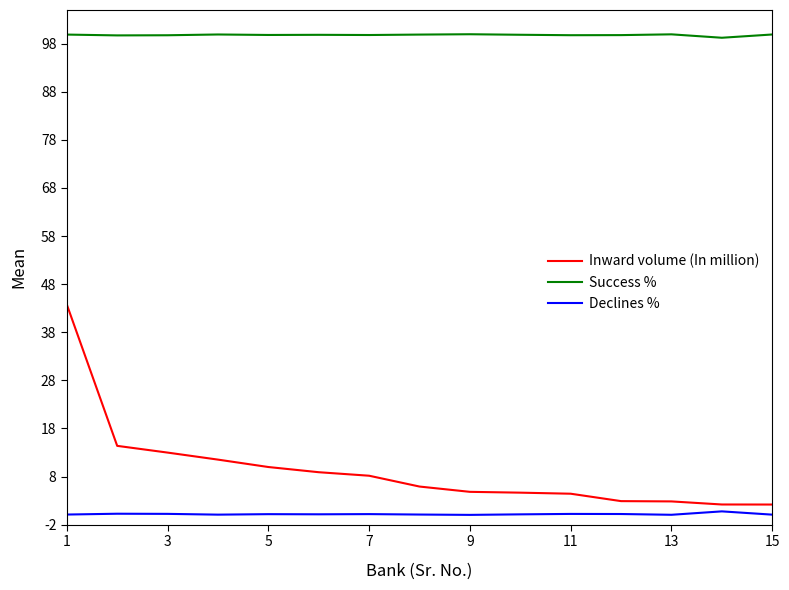

What is the difference between the maximum and minimum values in the Inward volume (In million) series?

41.6